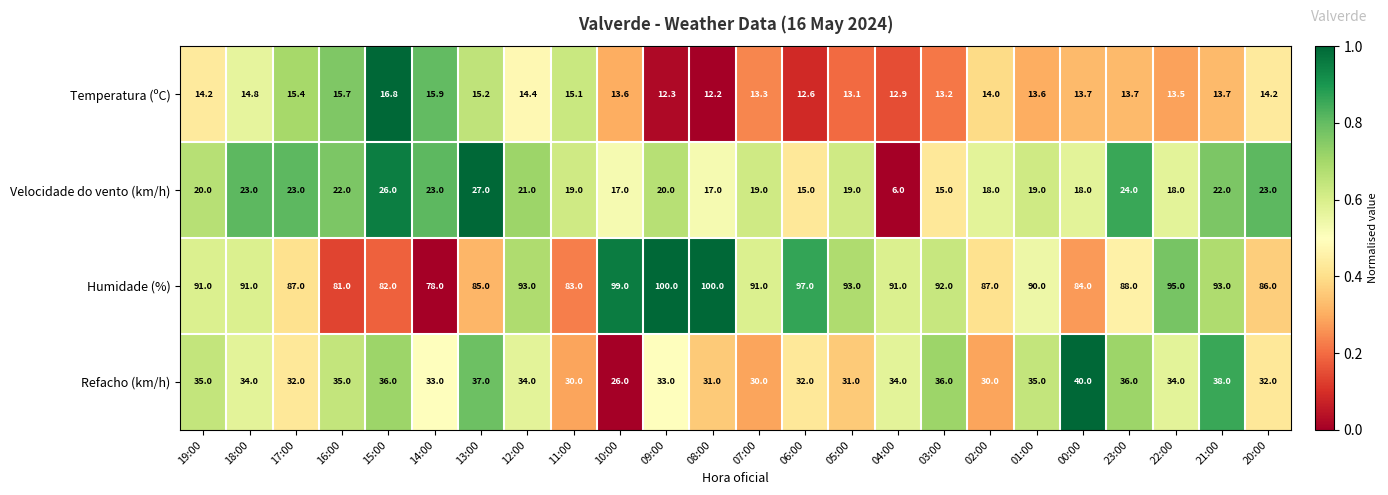

At which category is the sum across all series the highest?

21:00